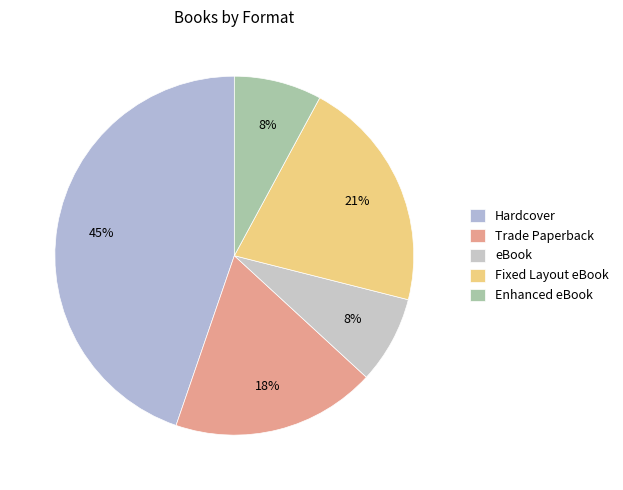

Is eBook the majority of the pie?

No